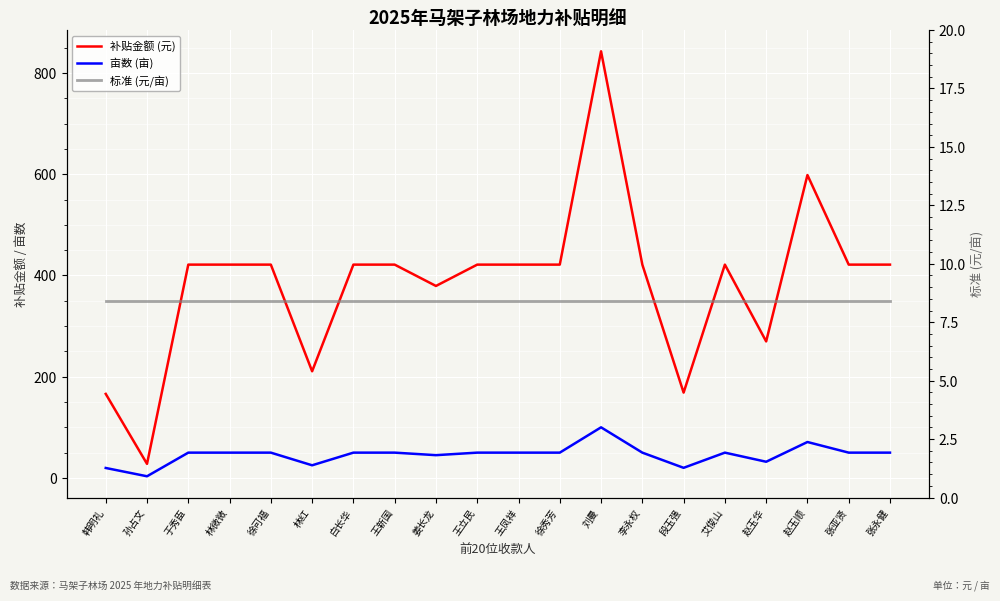

Is the value of 标准 (元/亩) at 刘曼 greater than the value of 补贴金额 (元) at 王立民?

No